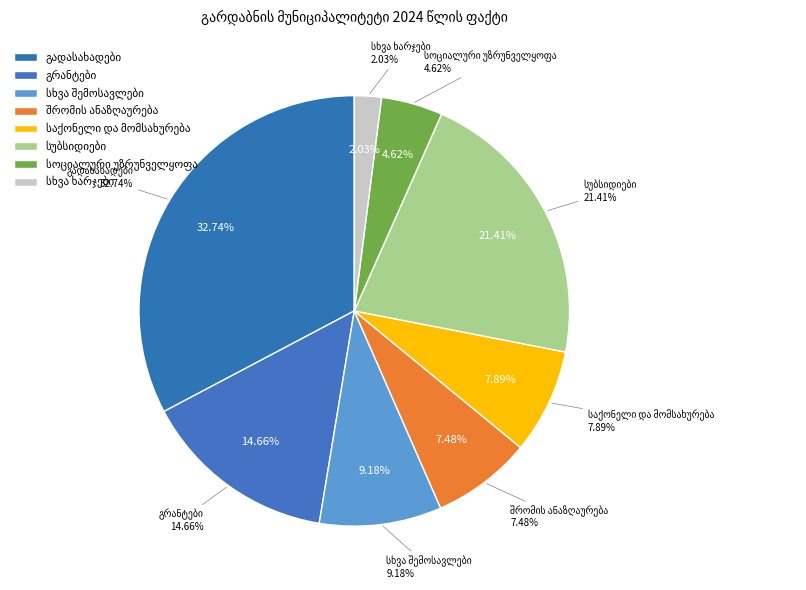

Does any single category account for the majority?

No